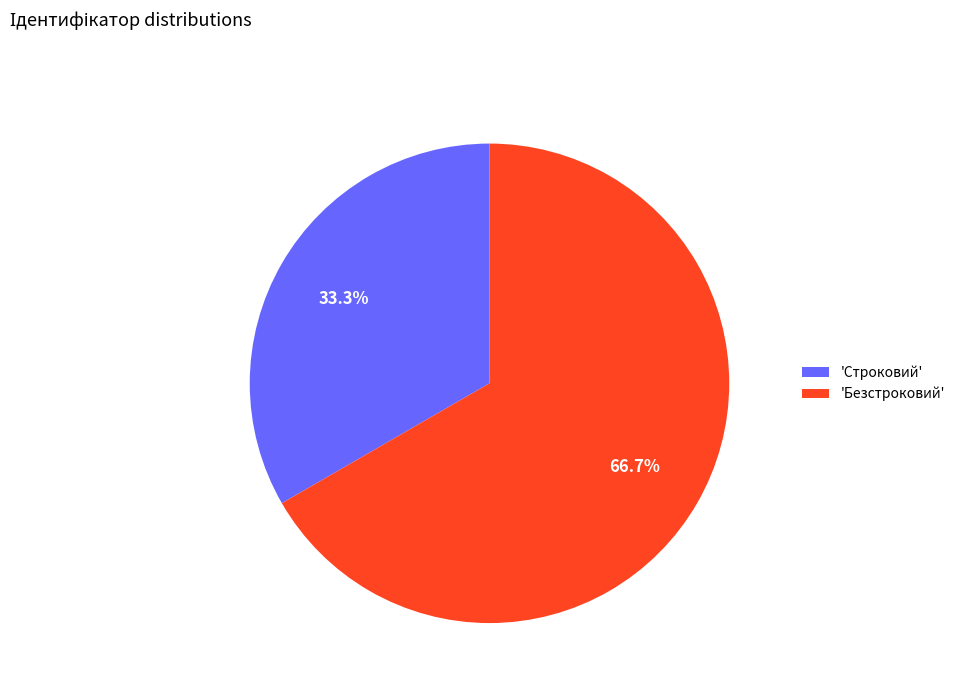

Rank the categories by value from lowest to highest.

'Строковий', 'Безстроковий'